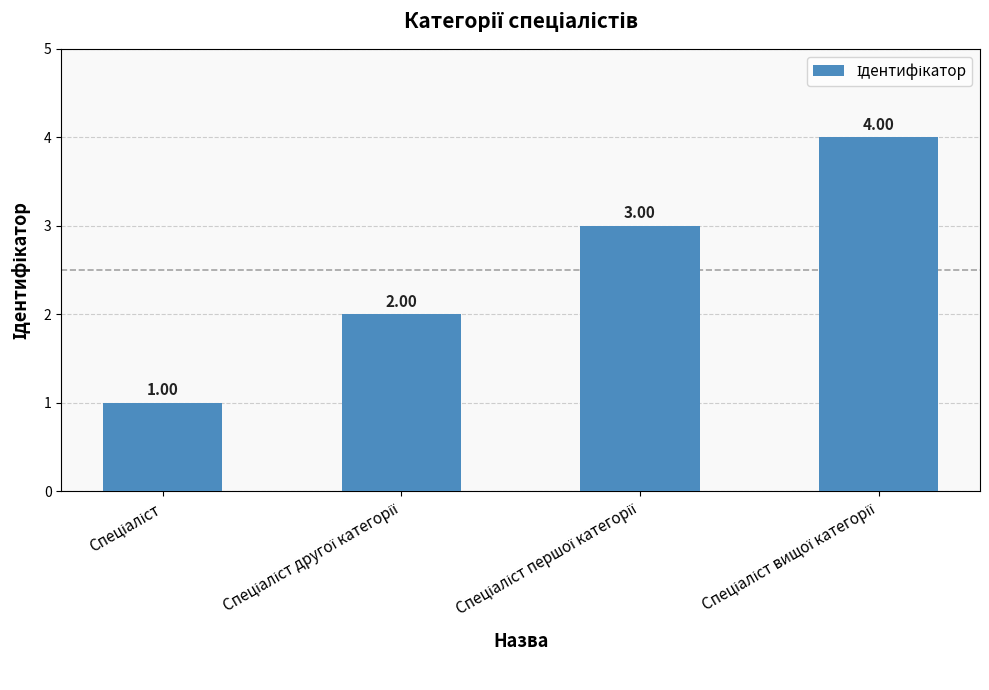

What is the sum of all values?

10